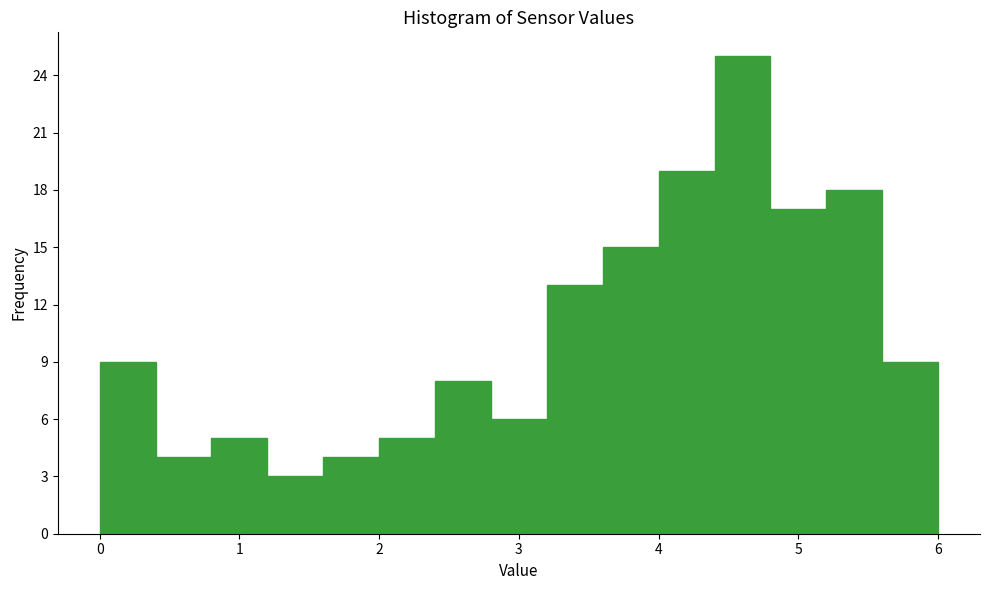

What is the height of the bar covering 0.0 to 0.4 on the x-axis? The values are not printed on the chart, so give them approximately, as read against the axis.

9